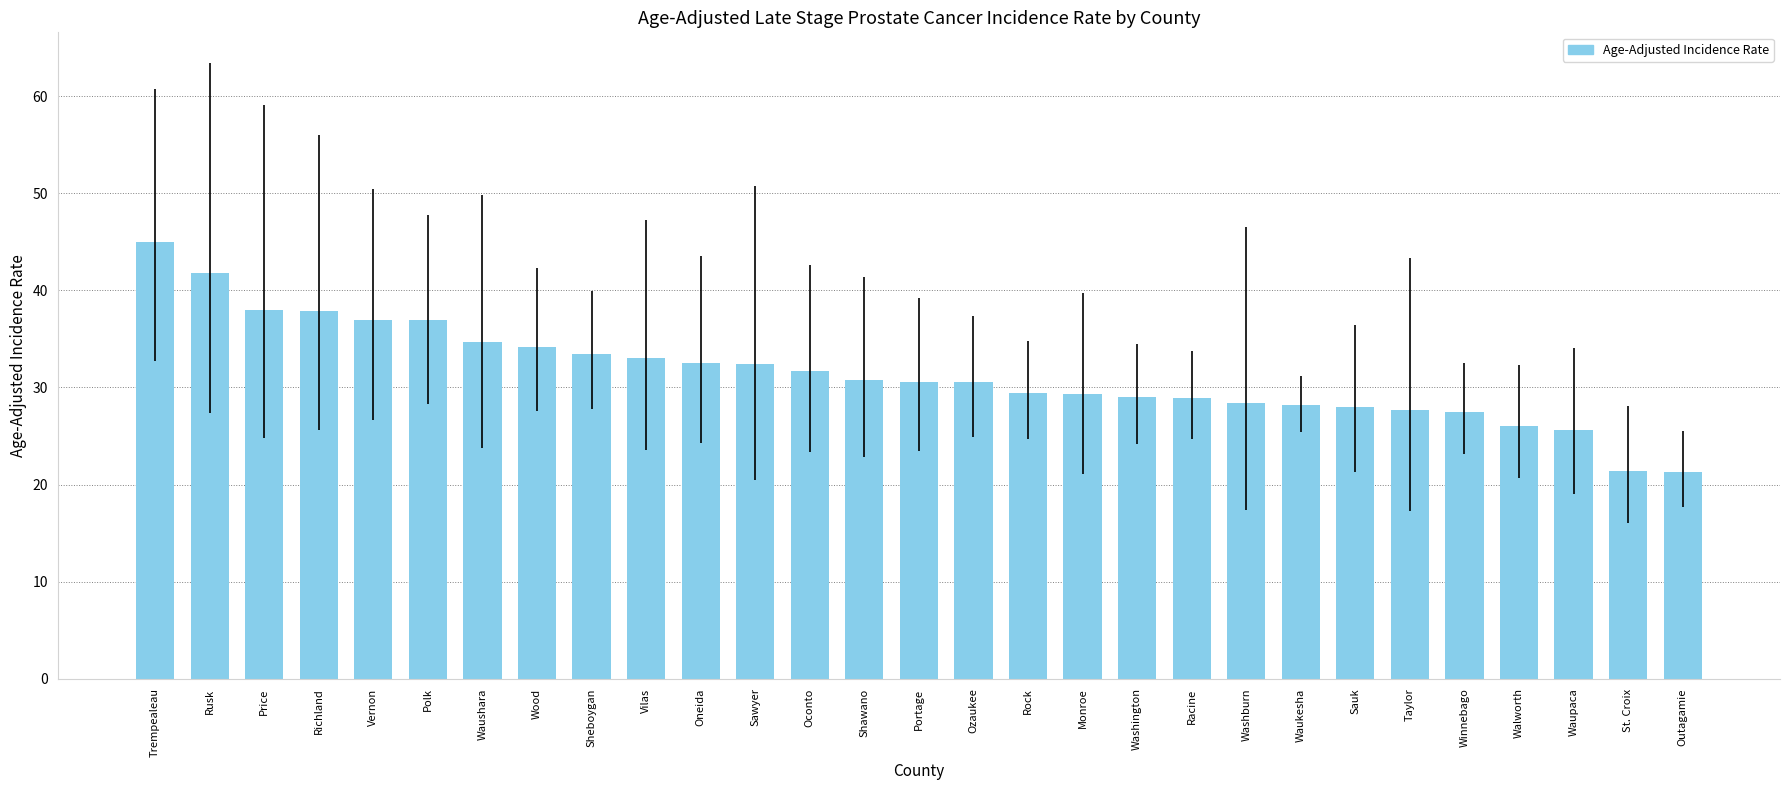

What is the label of the 6th bar from the right?

Taylor